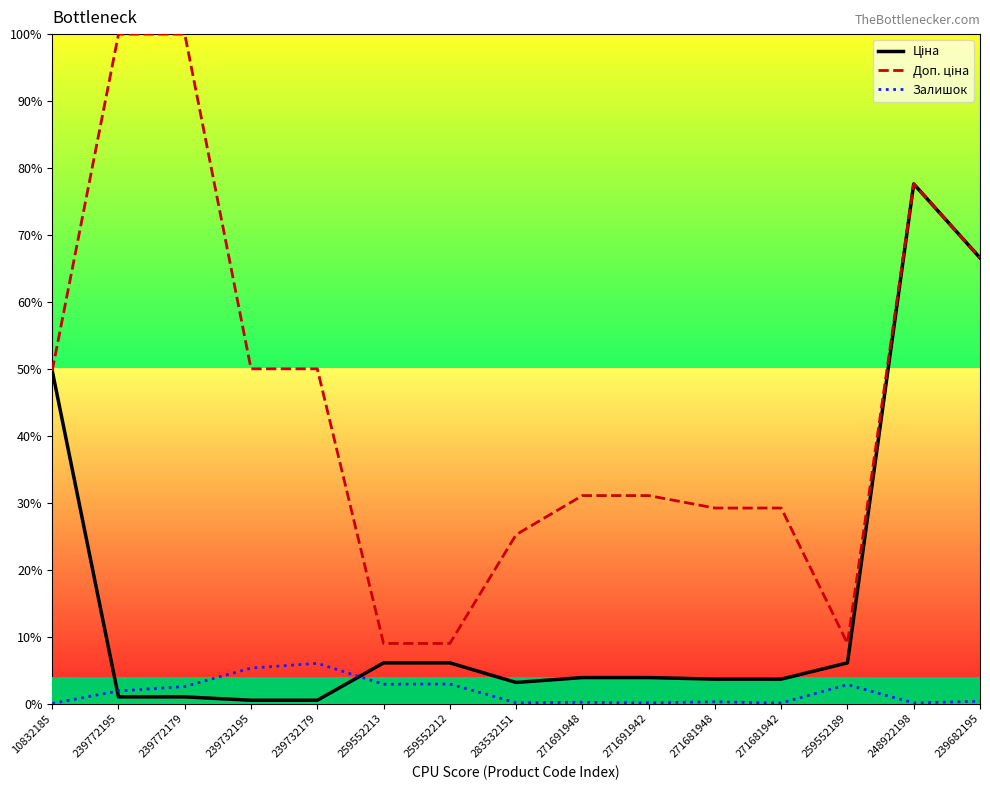

What position from the left is 271681942?

12